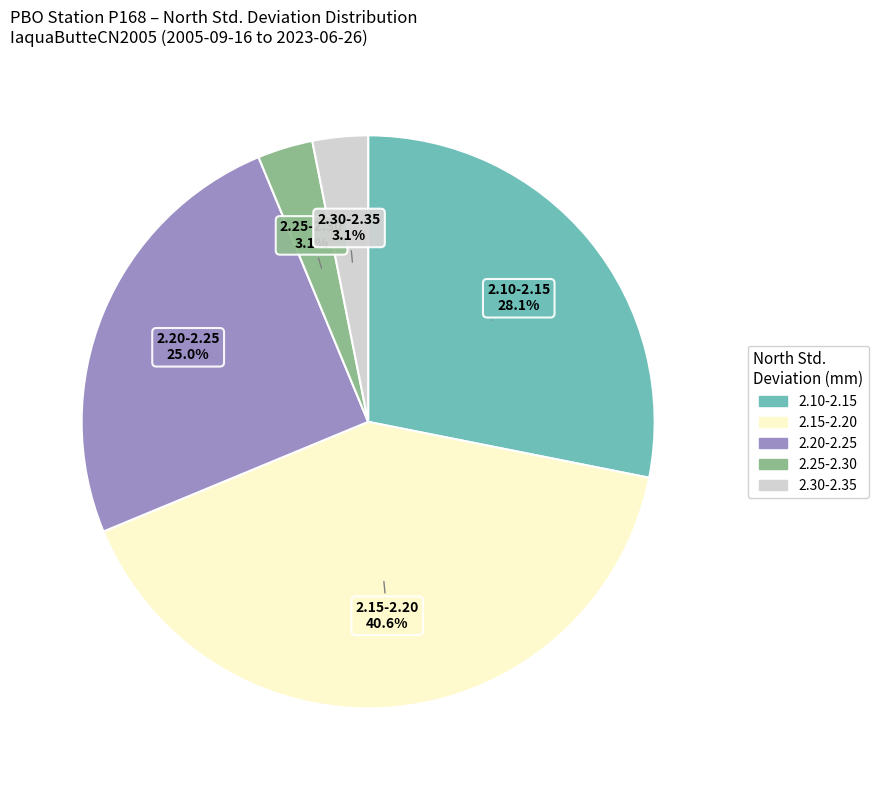

Does any single category account for the majority?

No